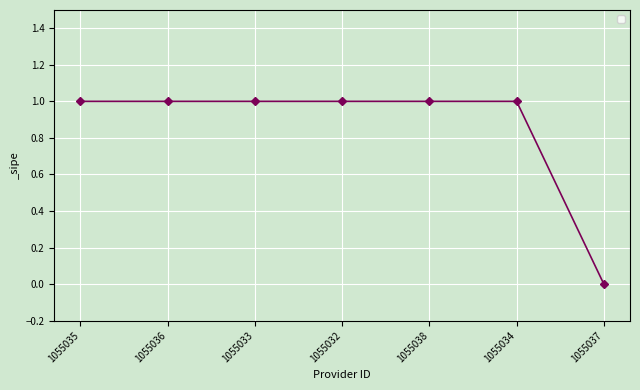

Is it true that the value at 1055035 is 1?

True